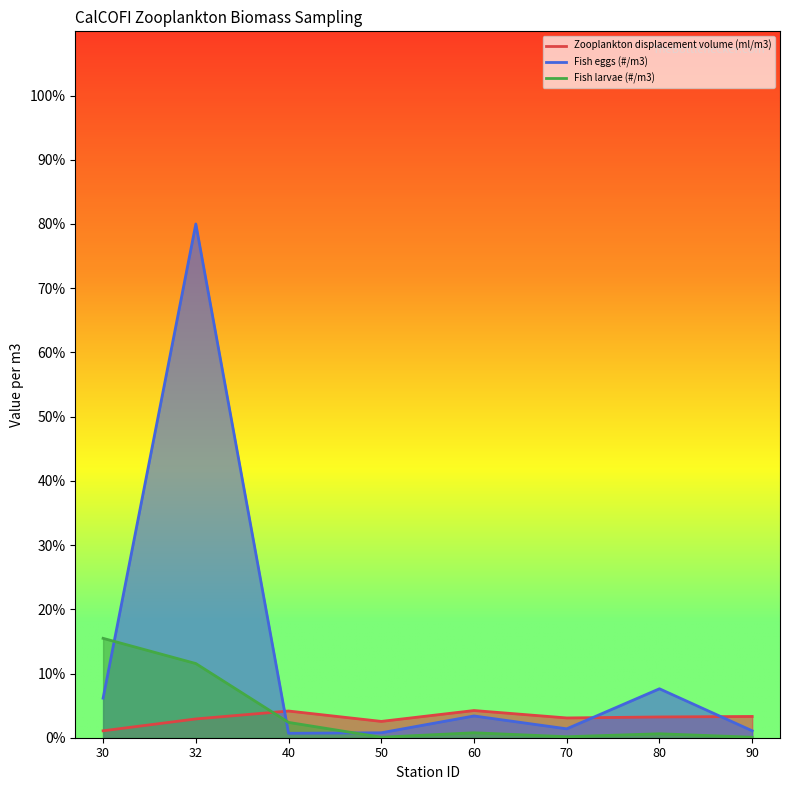

Reading left to right, extract all data points from this chart.

Zooplankton displacement volume (ml/m3): 30=0.0	32=0.0	40=0.0	50=0.0	60=0.0	70=0.0	80=0.0	90=0.0
Fish eggs (#/m3): 30=0.1	32=0.8	40=0.0	50=0.0	60=0.0	70=0.0	80=0.1	90=0.0
Fish larvae (#/m3): 30=0.2	32=0.1	40=0.0	50=0.0	60=0.0	70=0.0	80=0.0	90=0.0